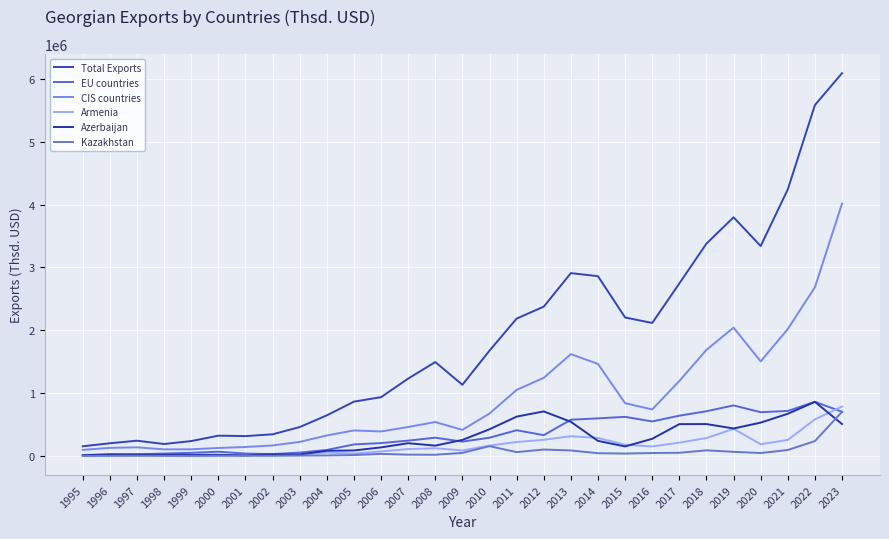

How many intersections are there between Kazakhstan and Azerbaijan?

1